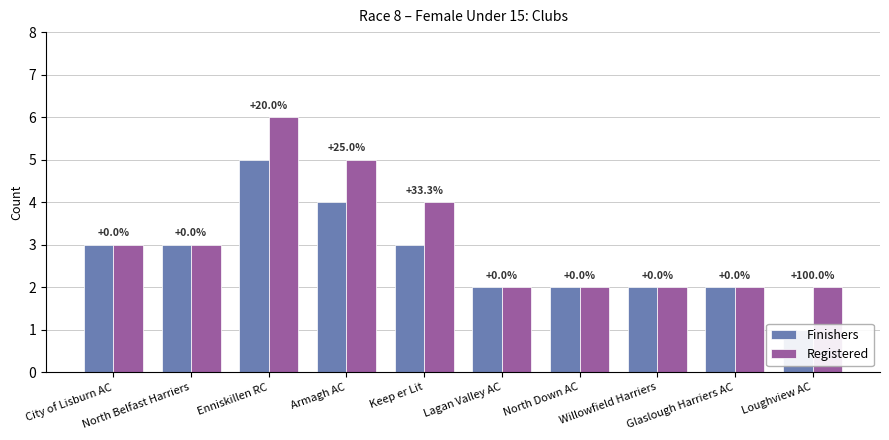

What is the difference between the maximum and minimum values in the Finishers series?

4